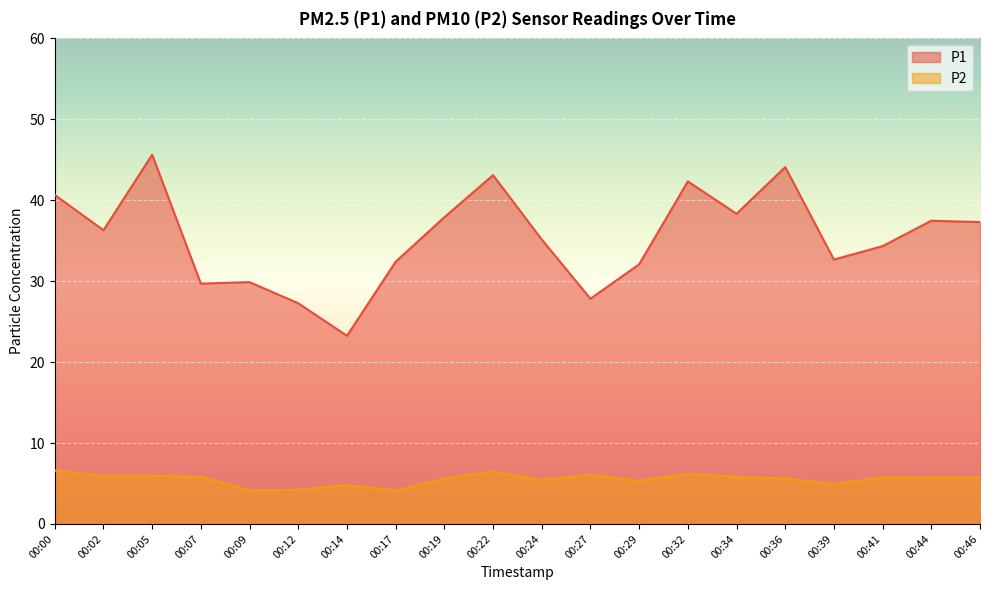

At which label does P2 first exceed 5?

00:00